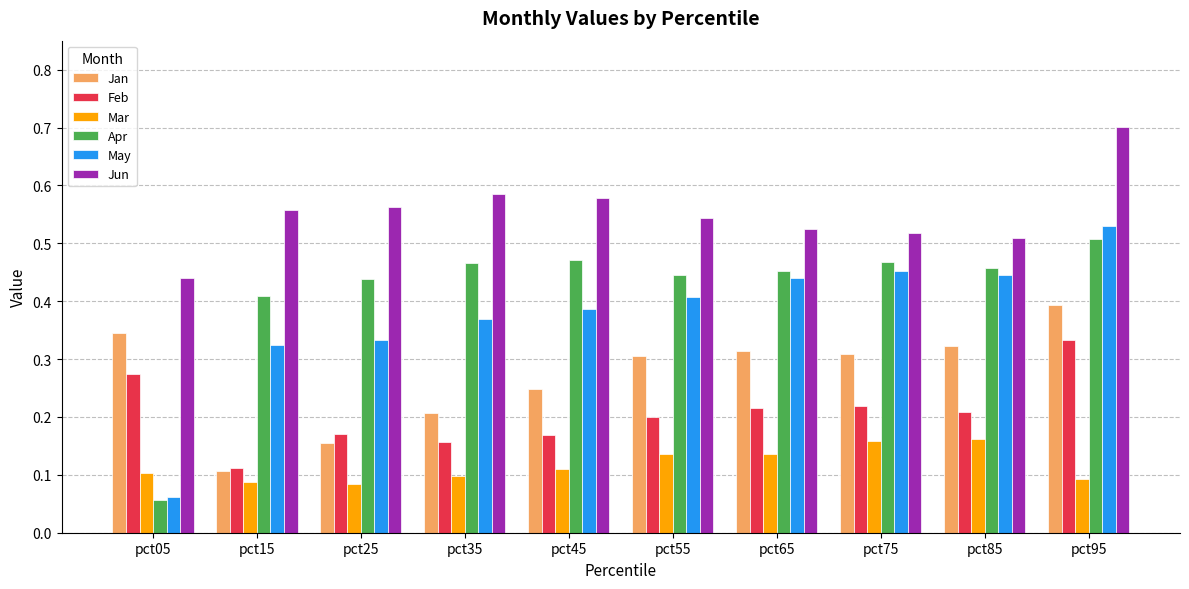

How many bars are there in total?

60